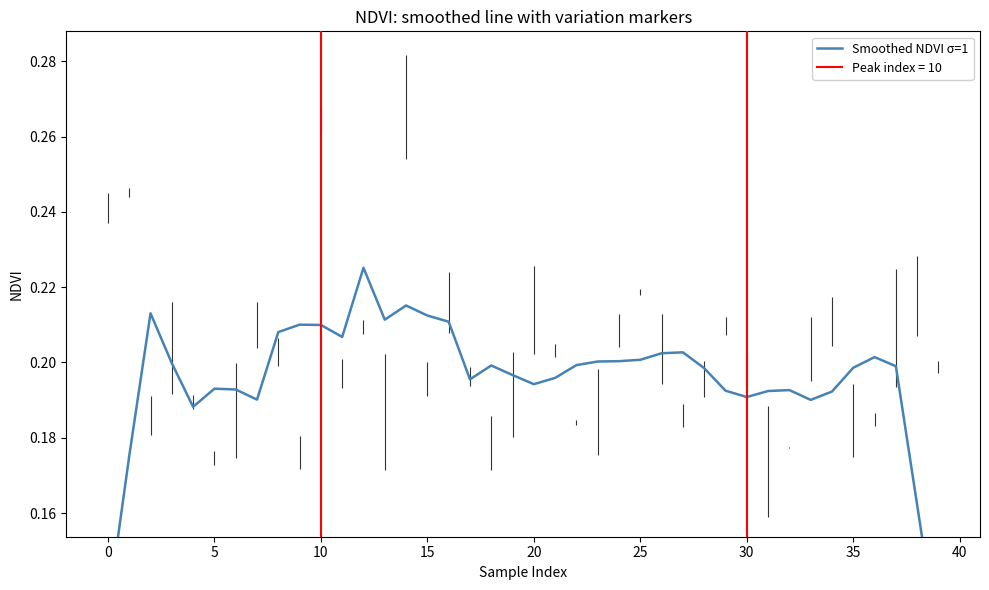

What value does the data have at 18?

0.2